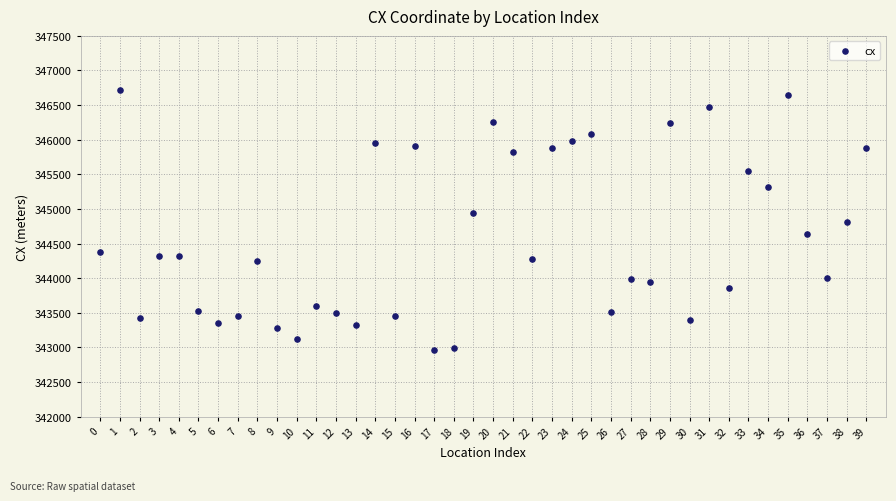

What is the range of Y values (max minus min)?

3756.8